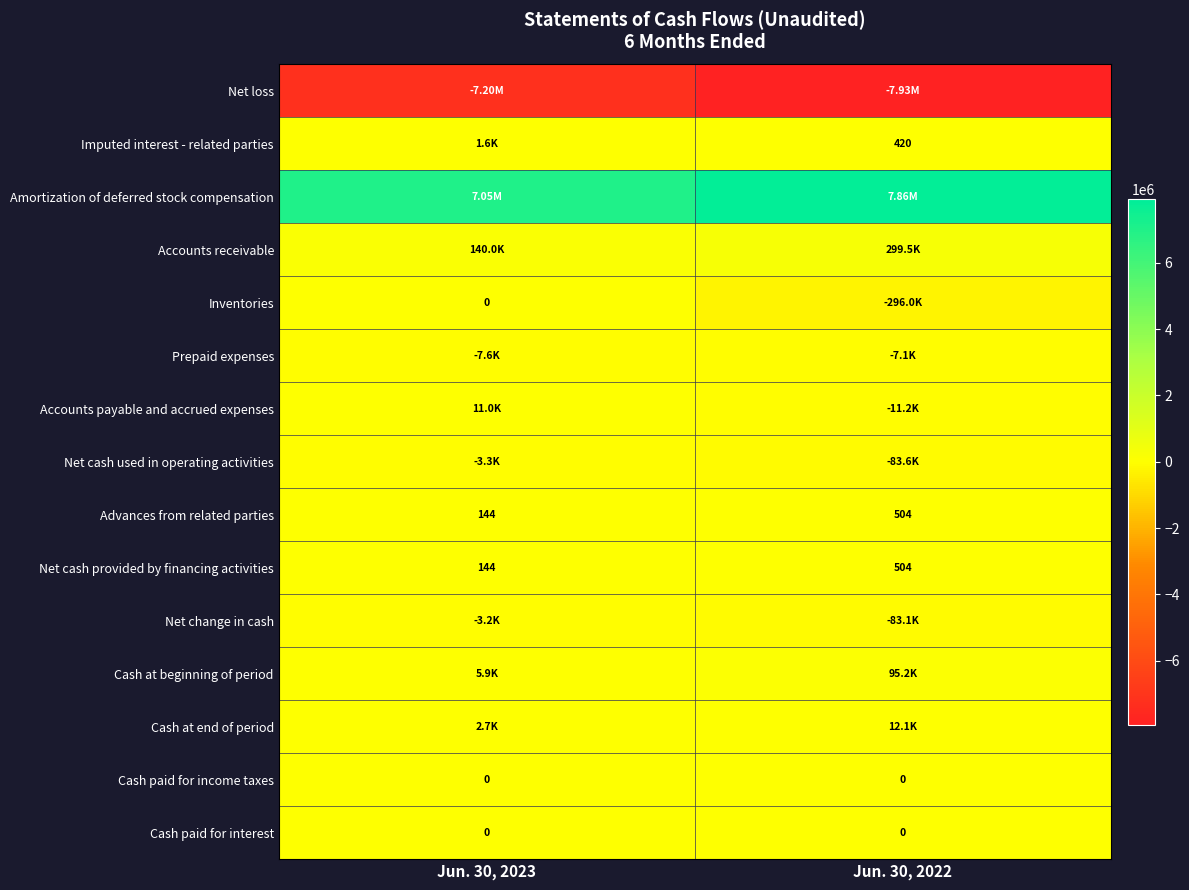

Is the value of Net cash provided by financing activities at Jun. 30, 2022 greater than the value of Cash paid for interest at Jun. 30, 2023?

Yes